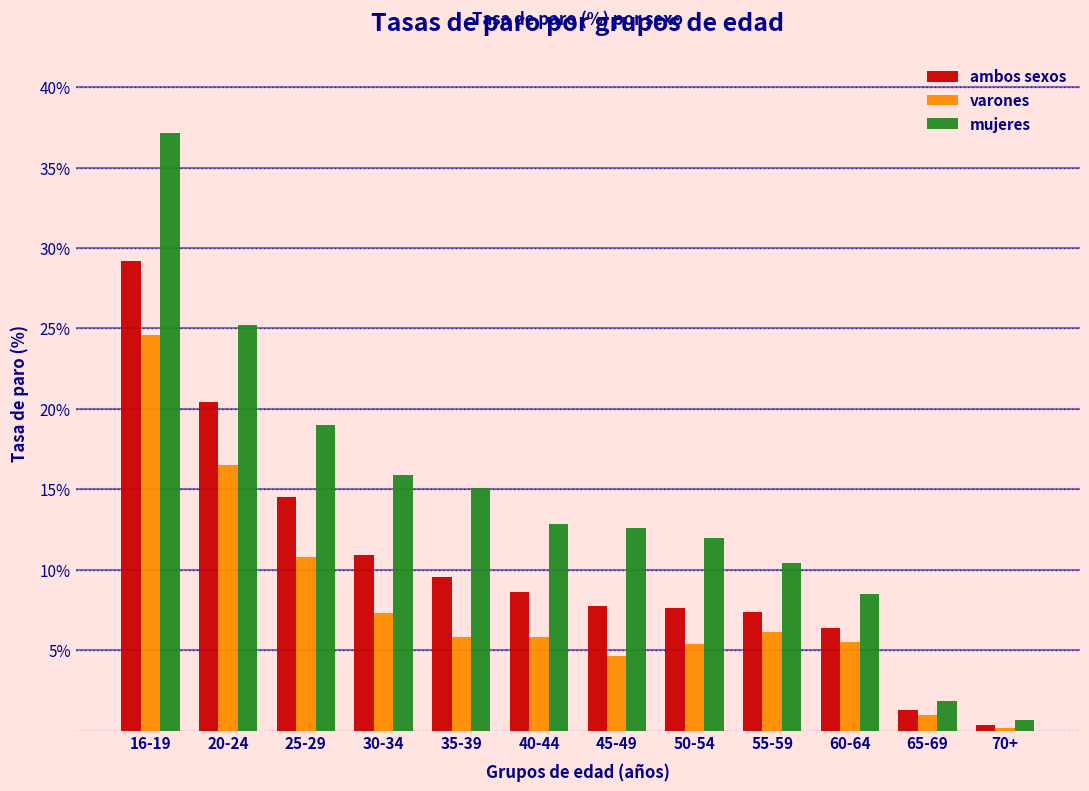

Which series has the largest total across all categories?

mujeres